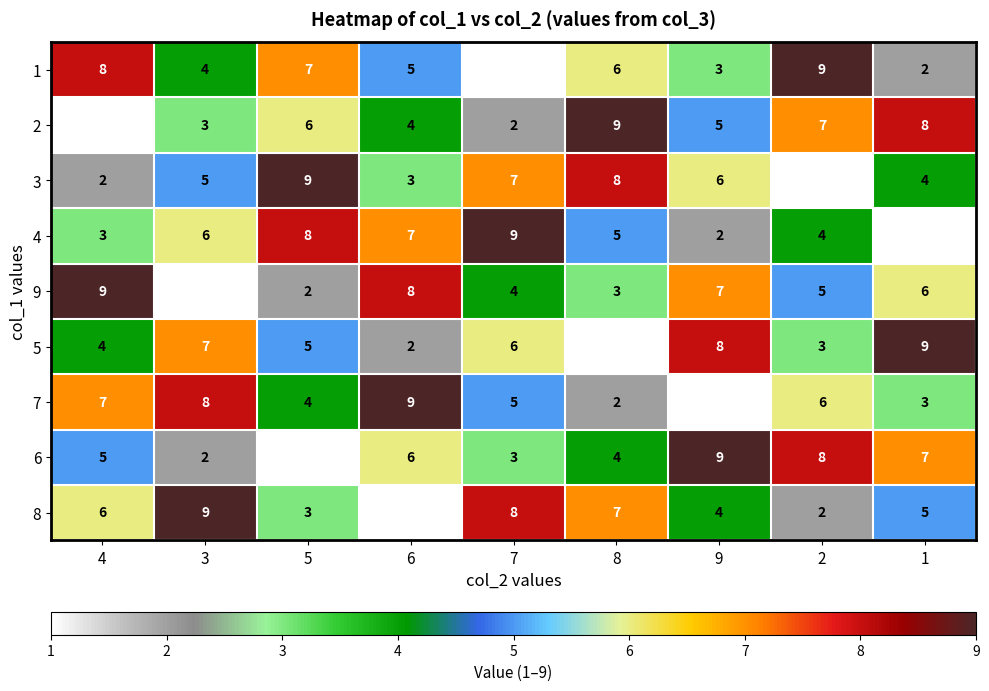

Where does the 4 series first go above 5?

3